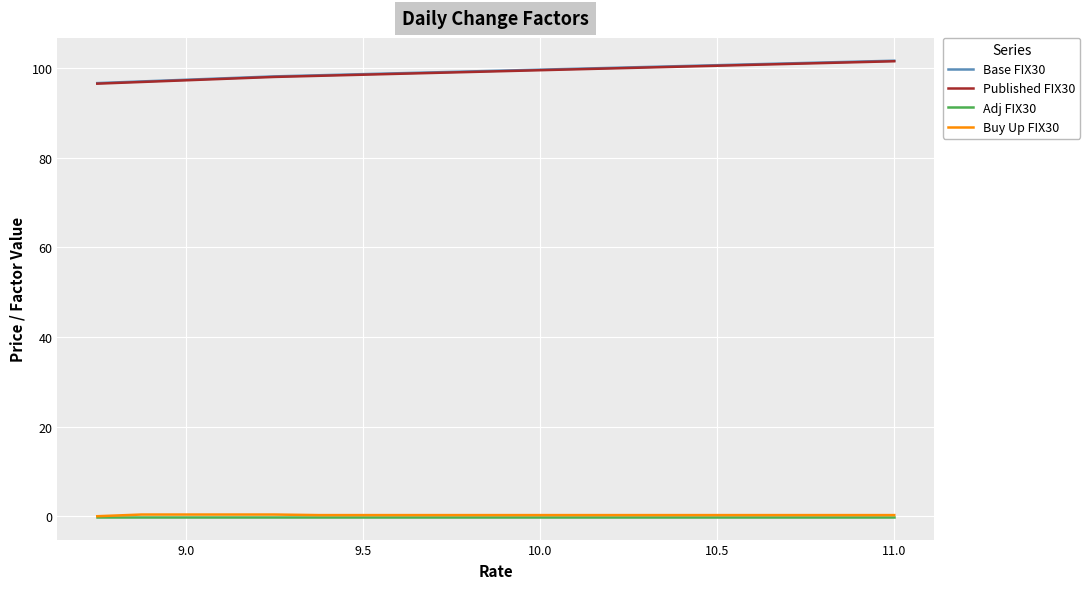

True or false: Adj FIX30 and Published FIX30 cross at least once.

False